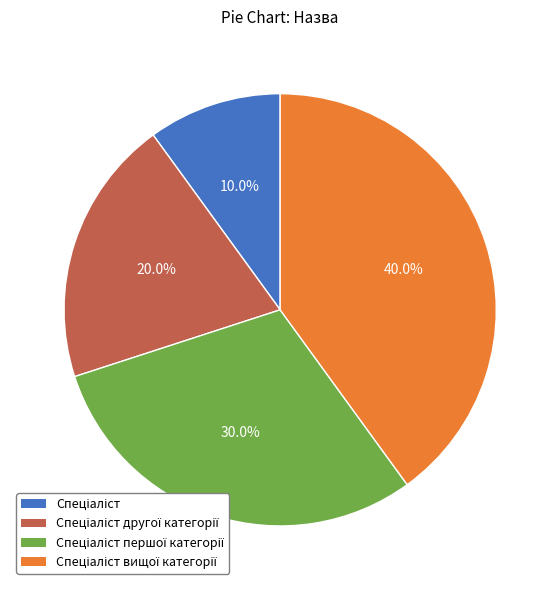

Is there a majority slice in this chart?

No